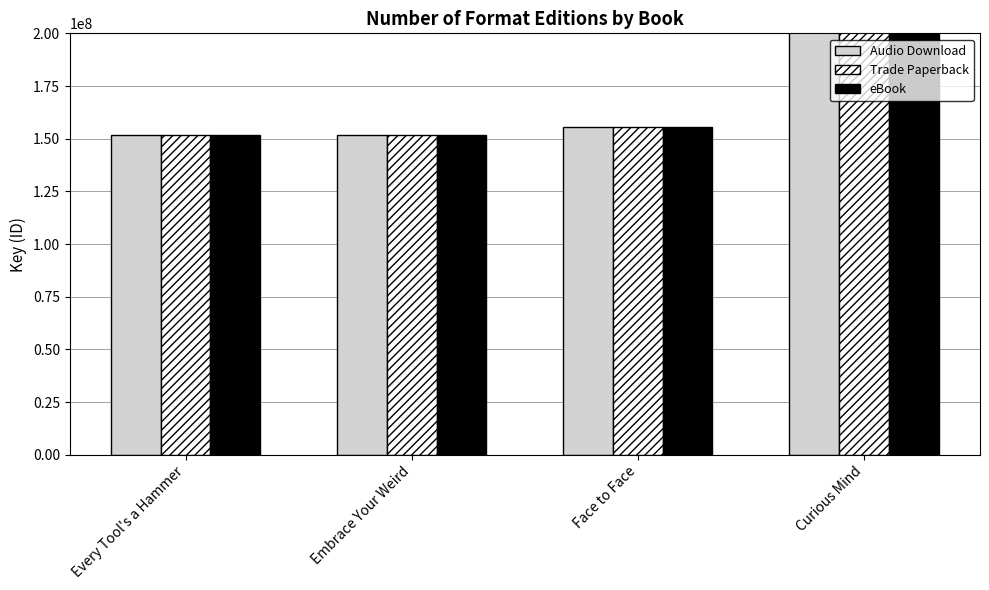

The Trade Paperback series shows 265706870 at Curious Mind. True or false?

False